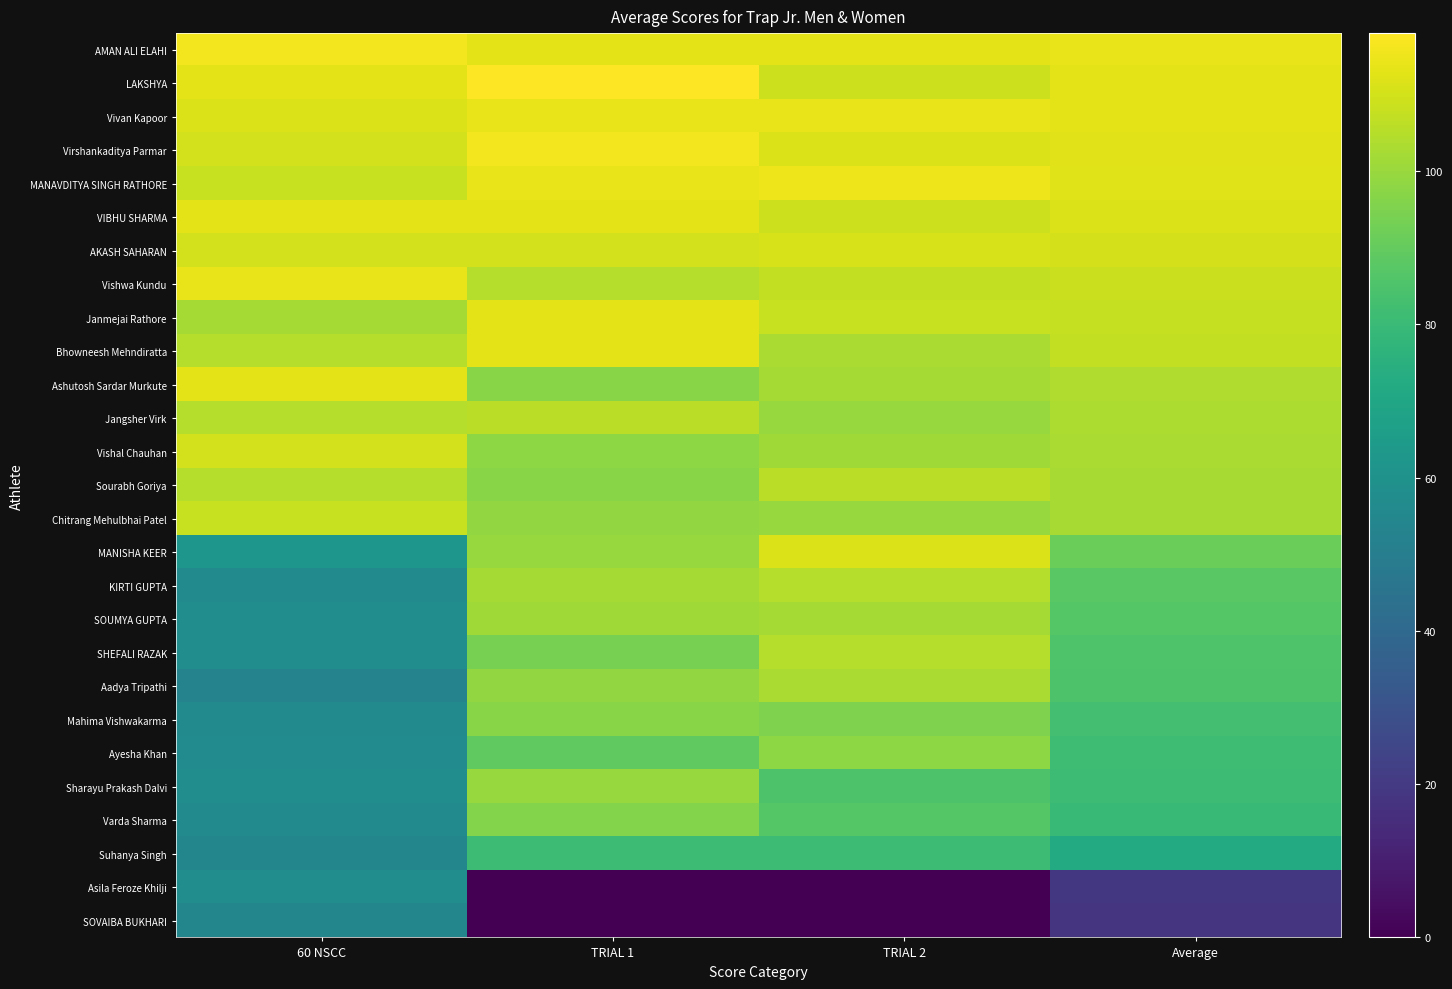

The VIBHU SHARMA series shows 113.0 at 60 NSCC. True or false?

True